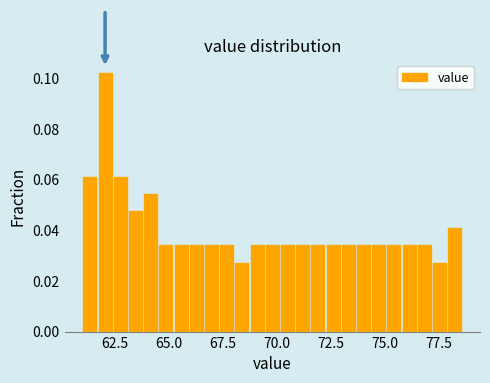

Around what value on the x-axis is the tallest bar? Give the approximate position of its centre, as read against the axis.

62.0